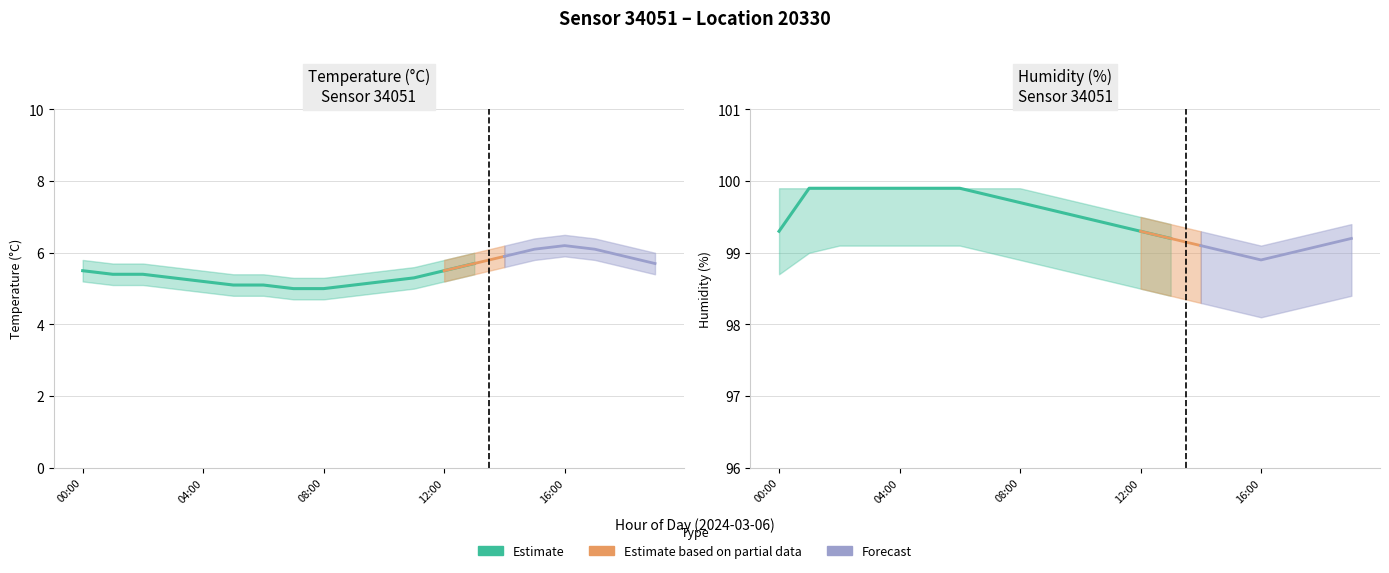

Which category has the highest value across all series?

01:00